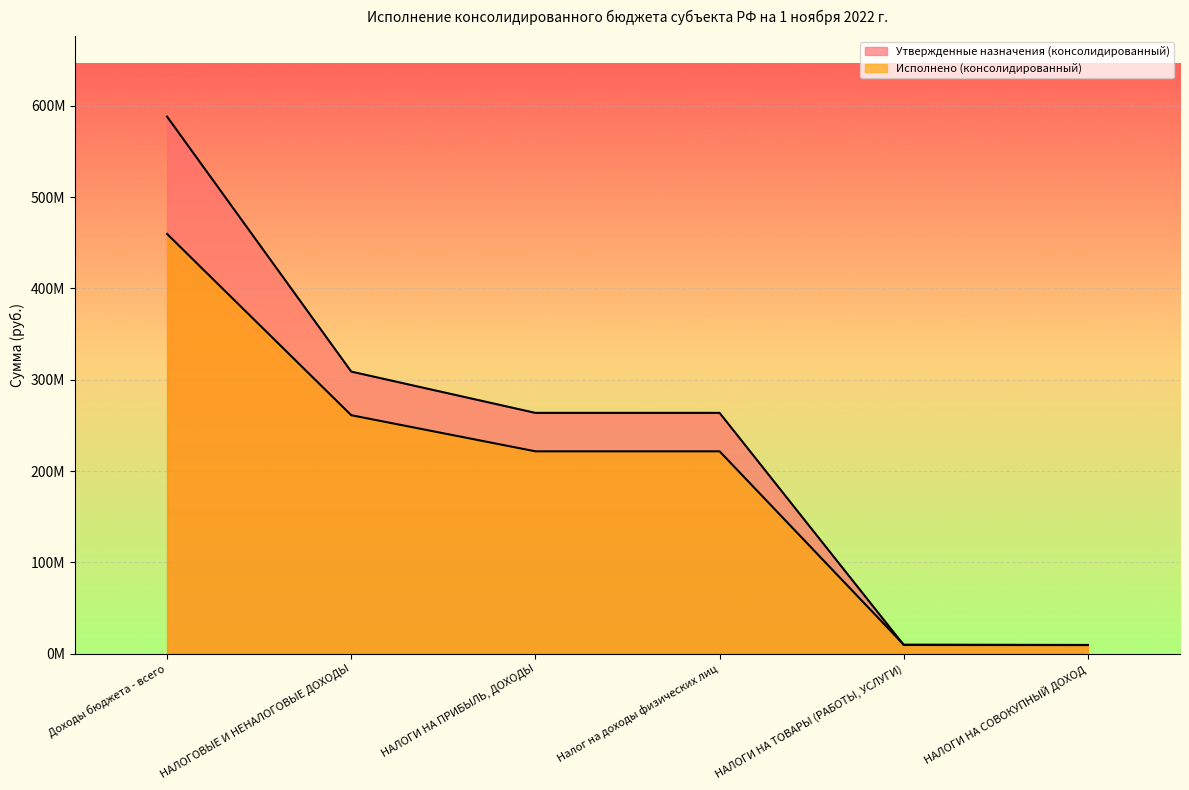

After their last crossing, which series has the higher values: Исполнено (консолидированный) or Утвержденные назначения (консолидированный)?

Исполнено (консолидированный)